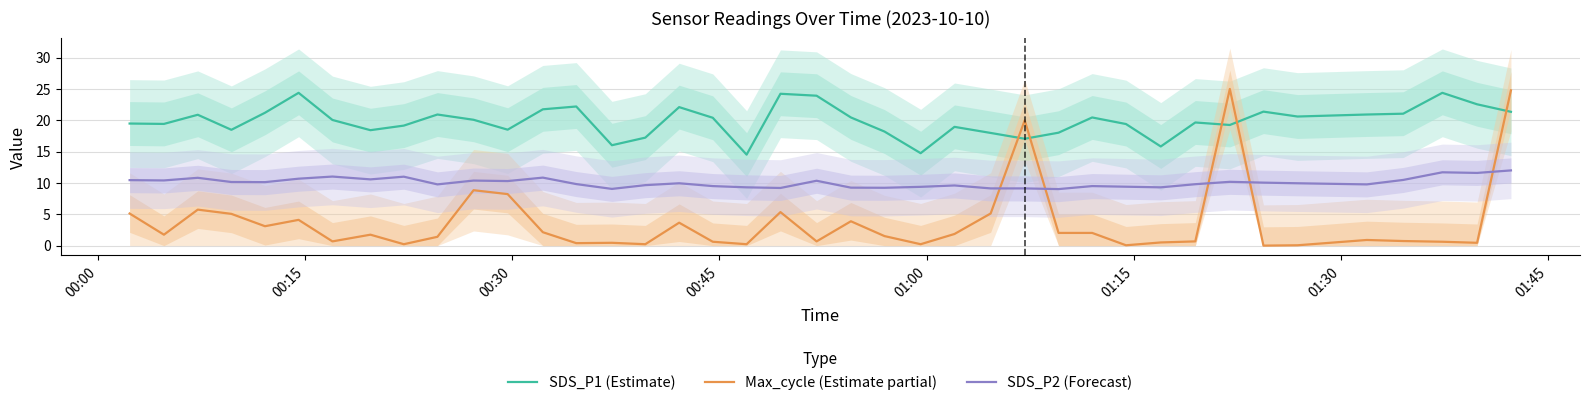

How many lines are shown in the chart?

3